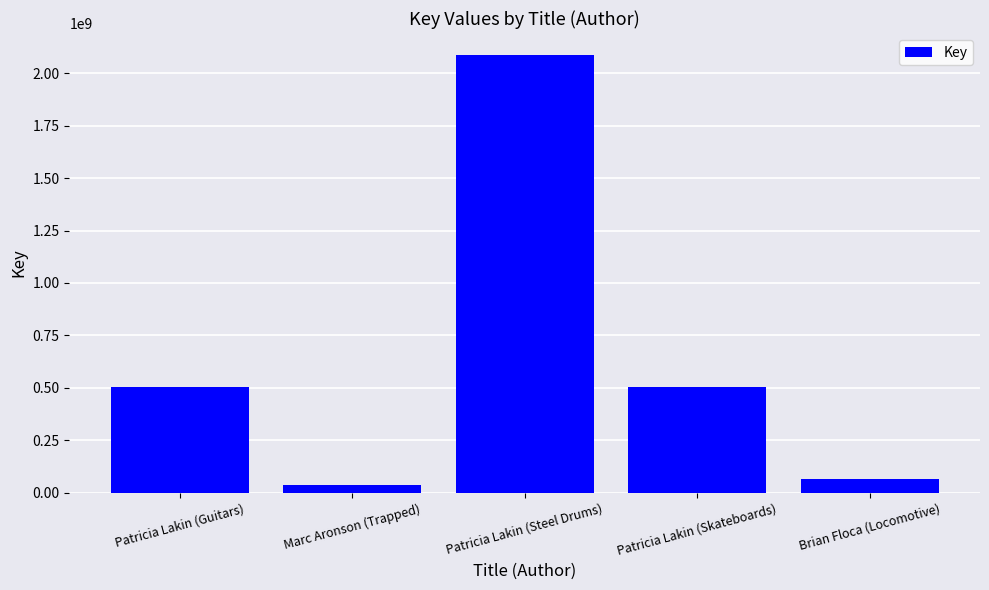

How many data points does each series have?

5